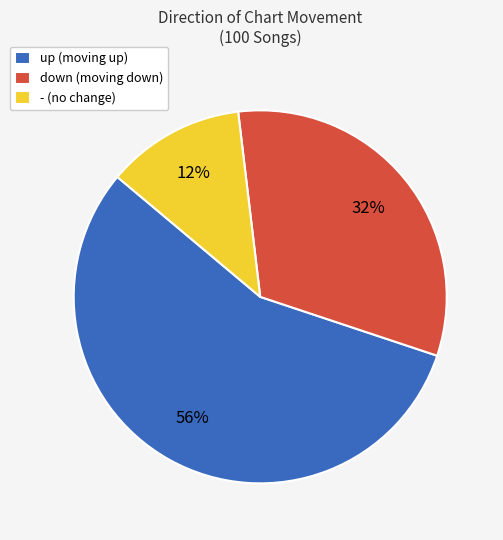

To the nearest percent, what is the difference between the largest and smallest slice percentages?

44%